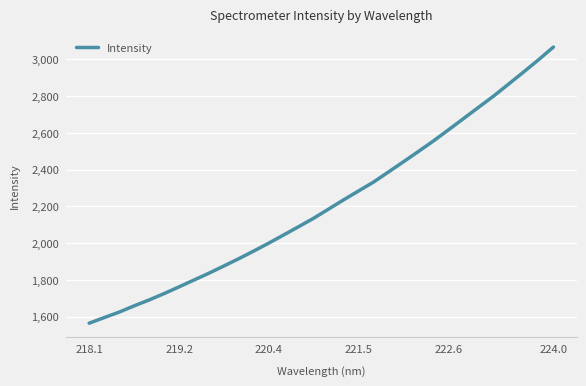

What is the greatest value displayed?

3067.7